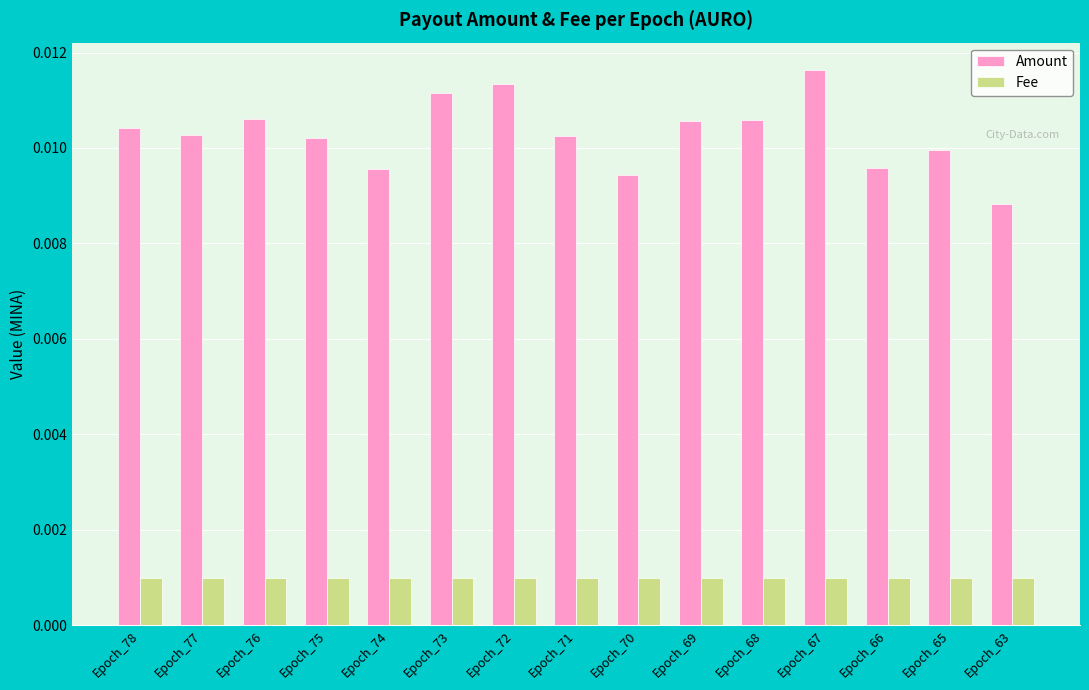

At which label is Amount closest to 0?

Epoch_63